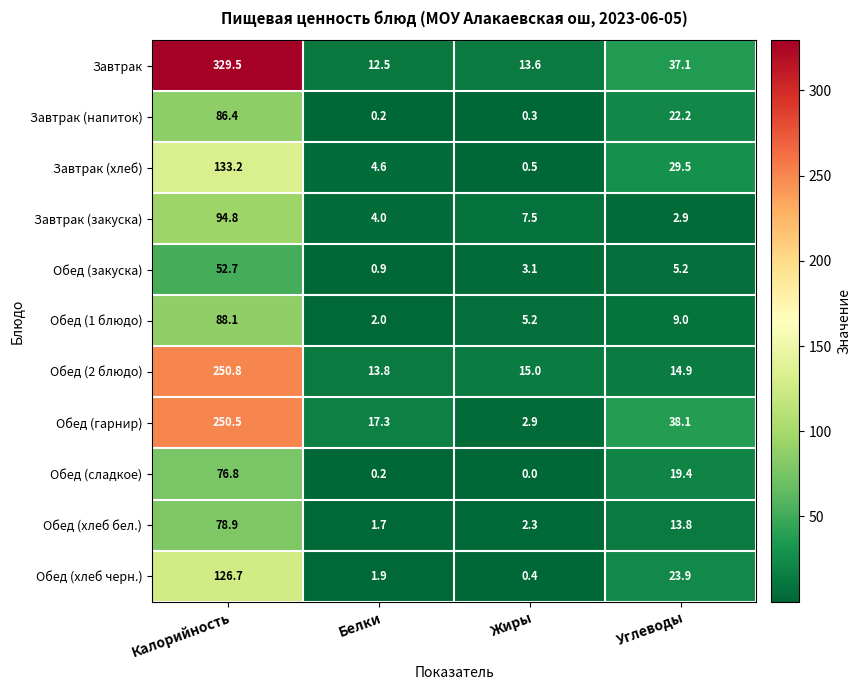

What is the sum of all Завтрак values?

392.7